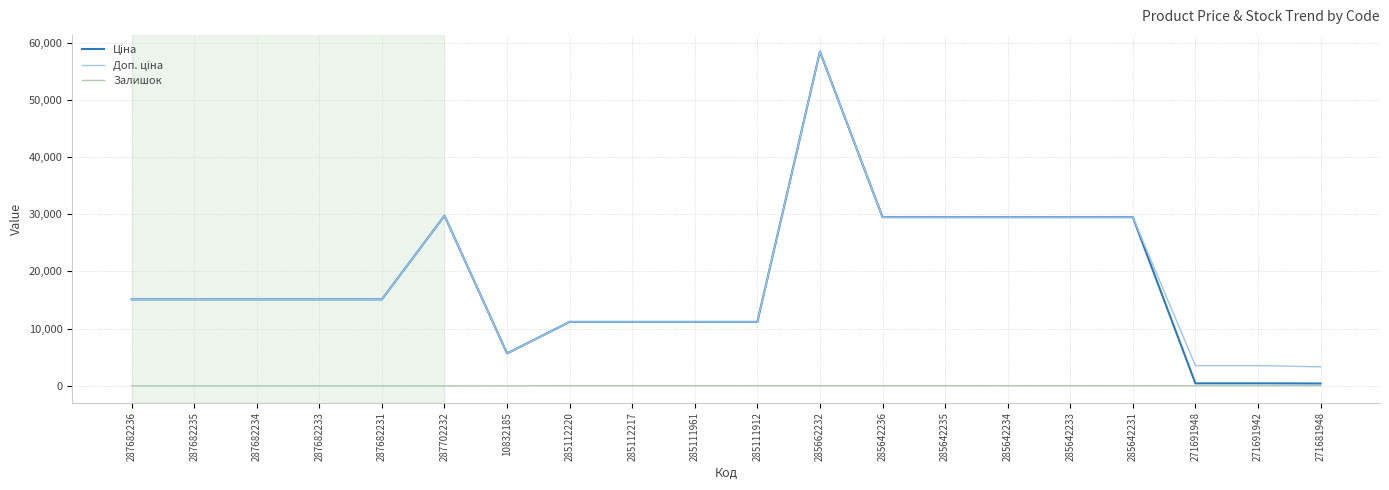

At which category does the chart reach its peak across all series?

285662232